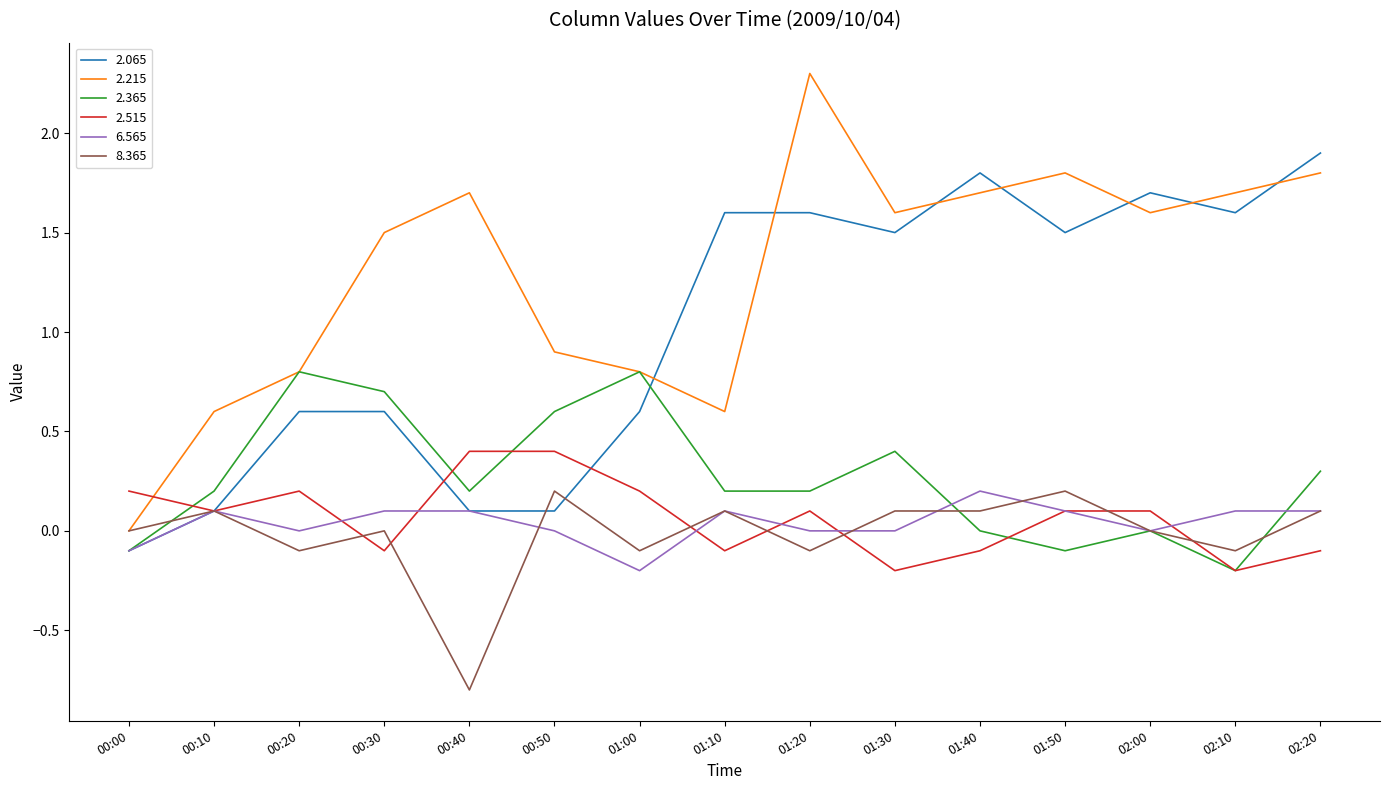

Does the chart have visible grid lines?

No